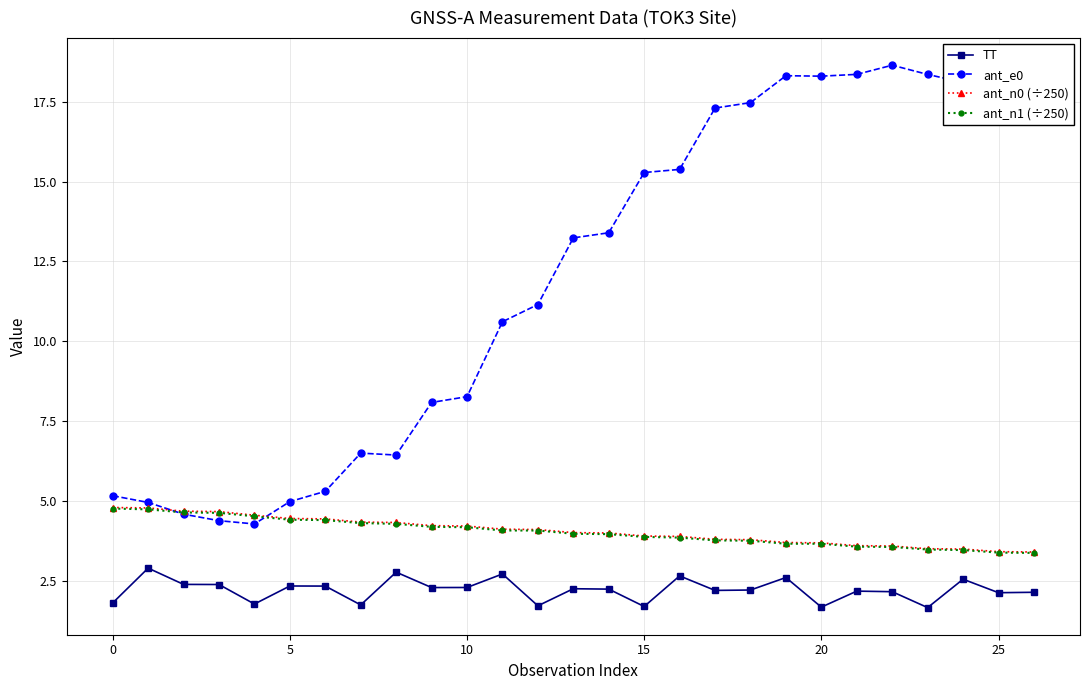

True or false: ant_n1 (÷250) and TT intersect in this chart.

False